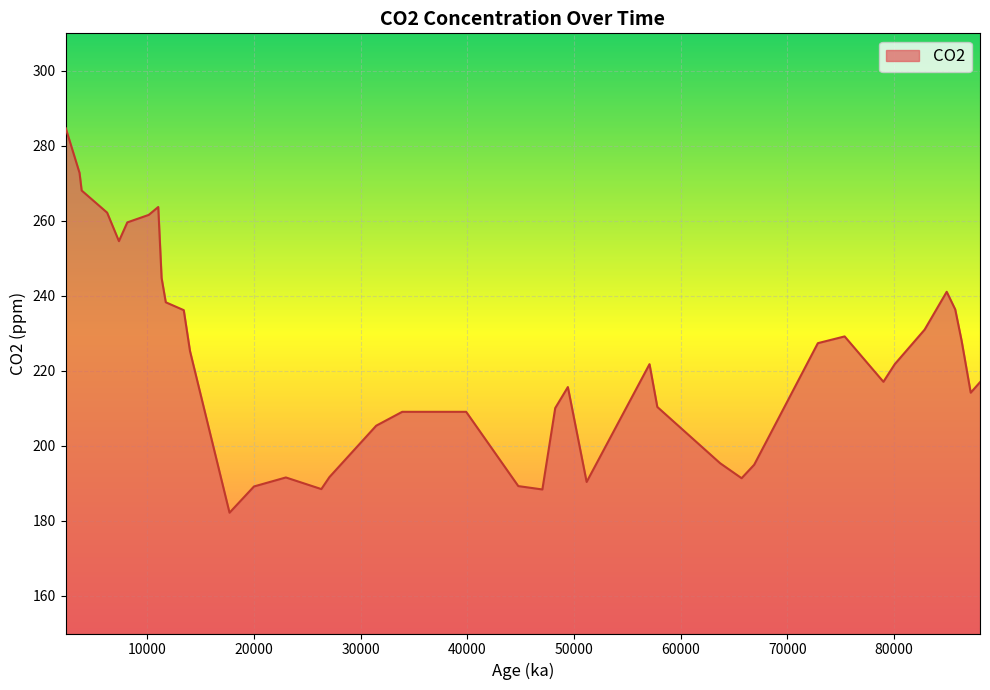

What is the difference between the maximum and minimum values?

102.5